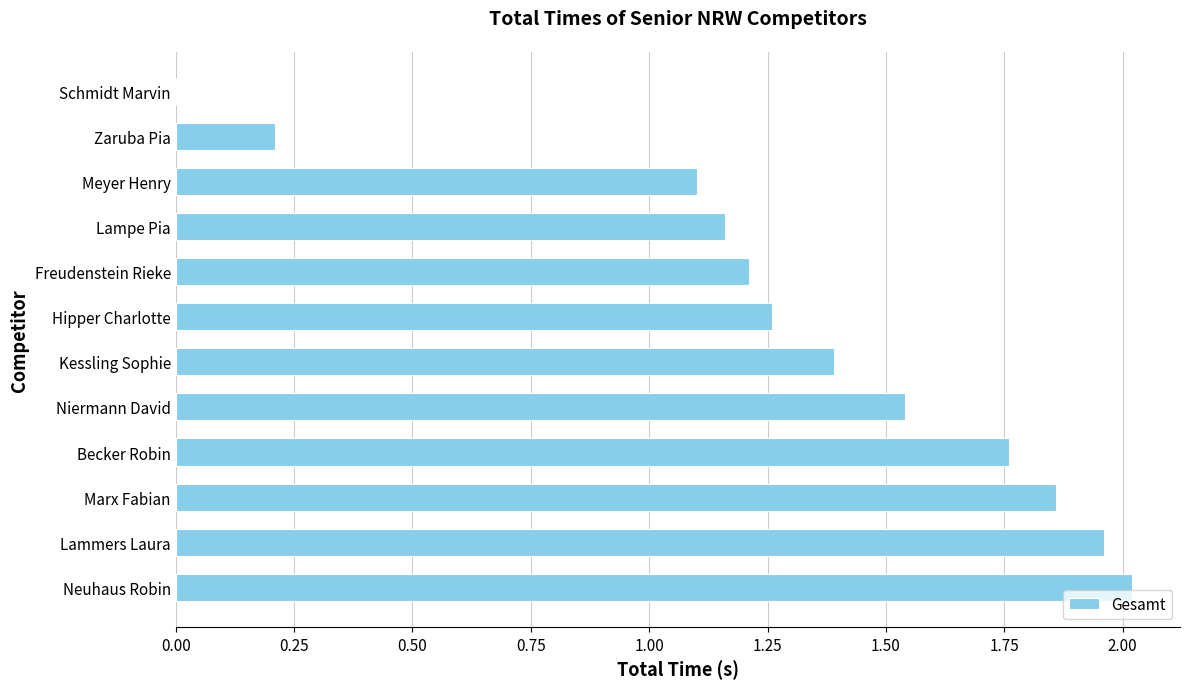

Approximately how many times larger is the value at Lammers Laura compared to Freudenstein Rieke?

1.6